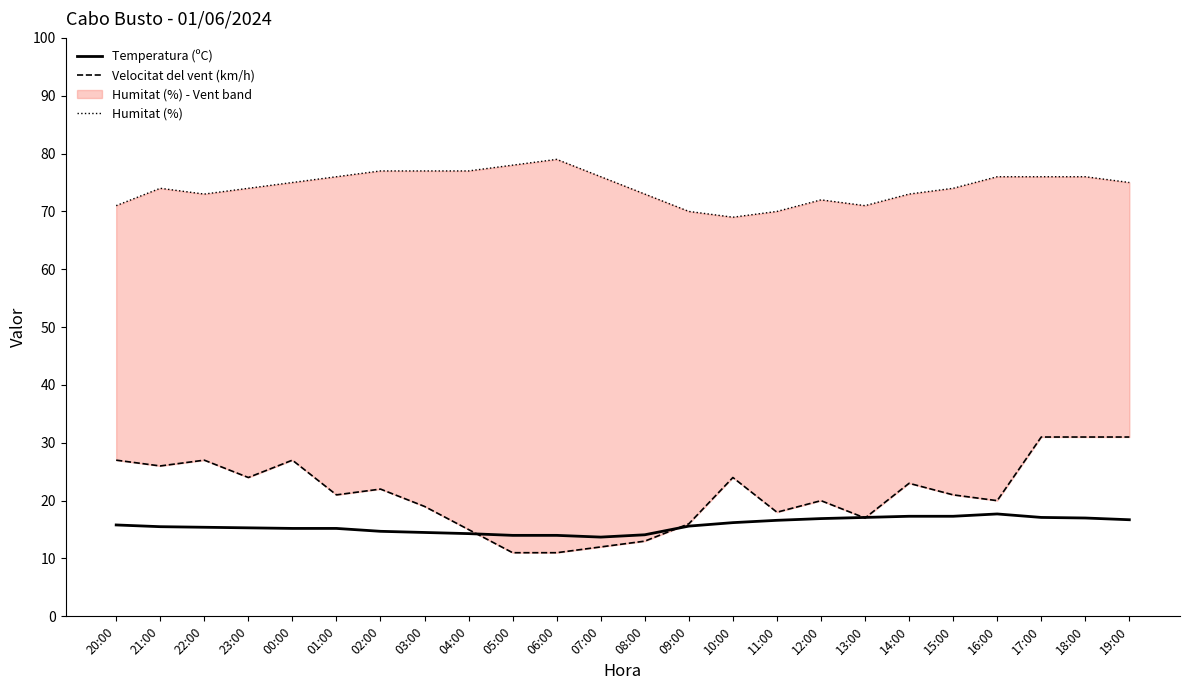

Is it true that Temperatura (ºC) equals 14.5 at 03:00?

True